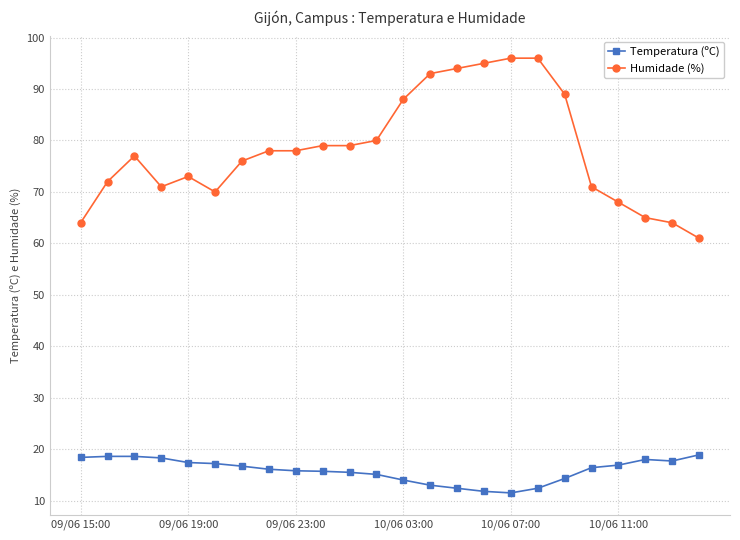

What is the value of the Humidade (%) point at the 18th from the left?

96.0